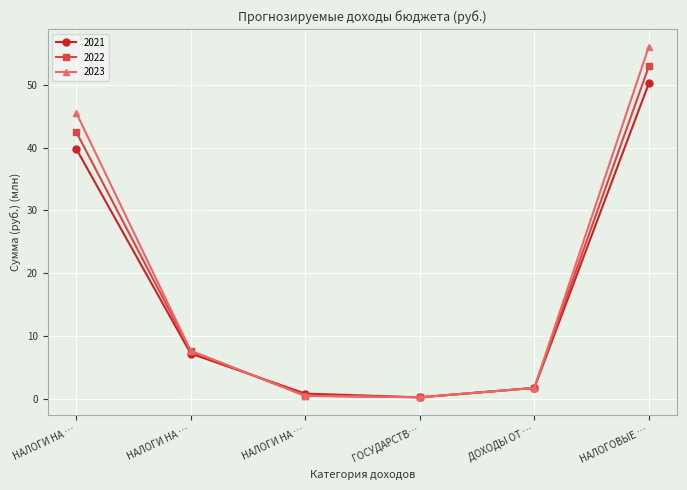

How many values in the 2022 series are below 7?

3